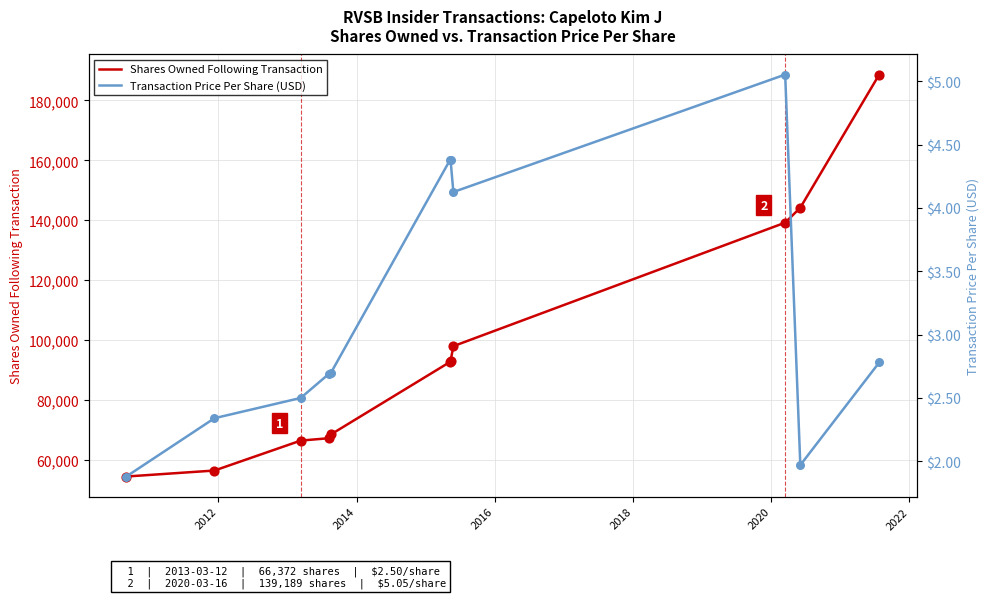

Which series has the largest total across all categories?

Shares Owned Following Transaction